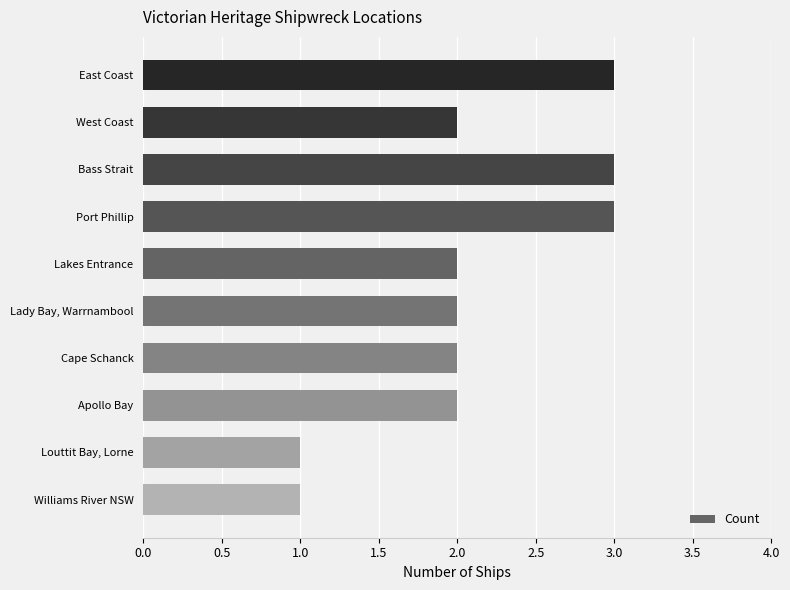

How many data points does each series have?

10